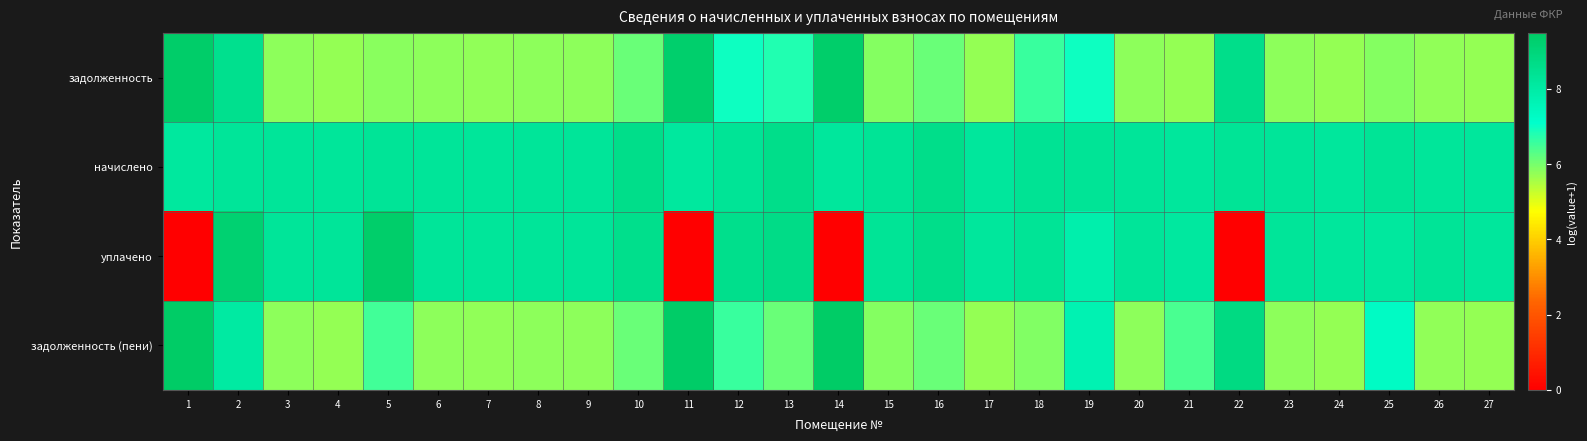

Which has a higher value, 1 or 23?

1